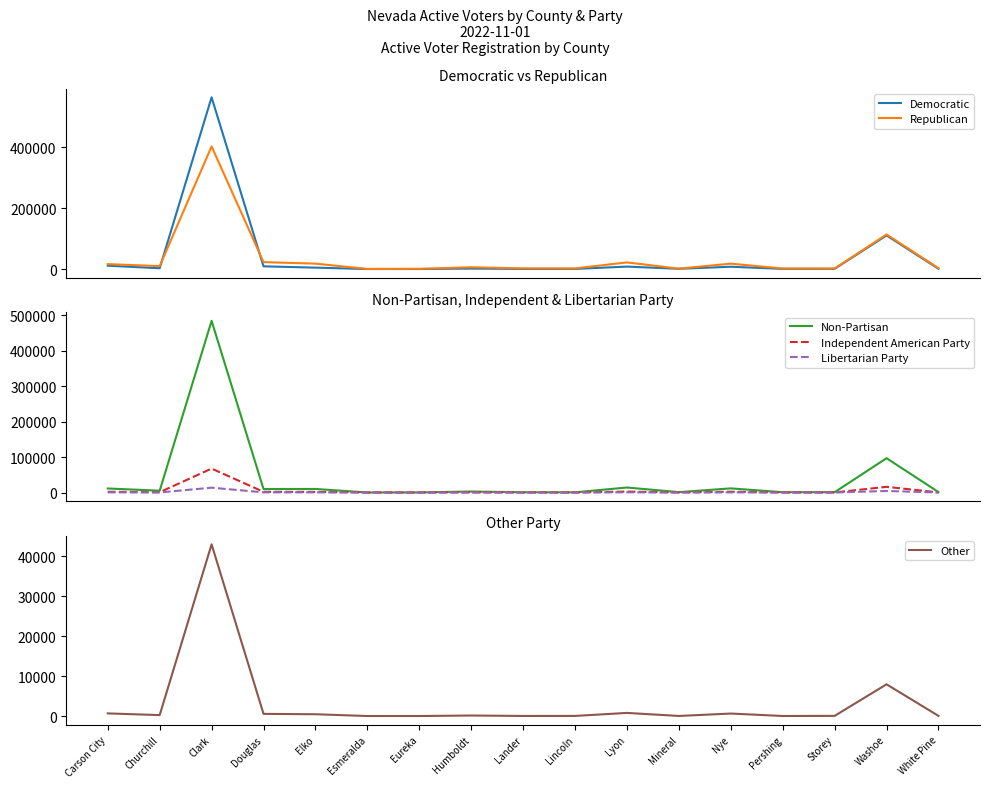

How many lines are shown in the chart?

6